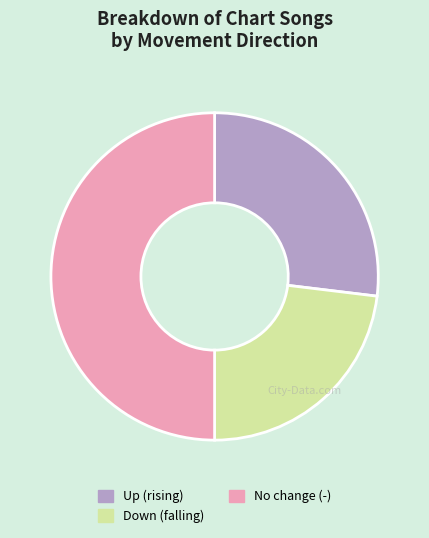

Combined, do Down (falling) and No change (-) account for over 50%?

Yes